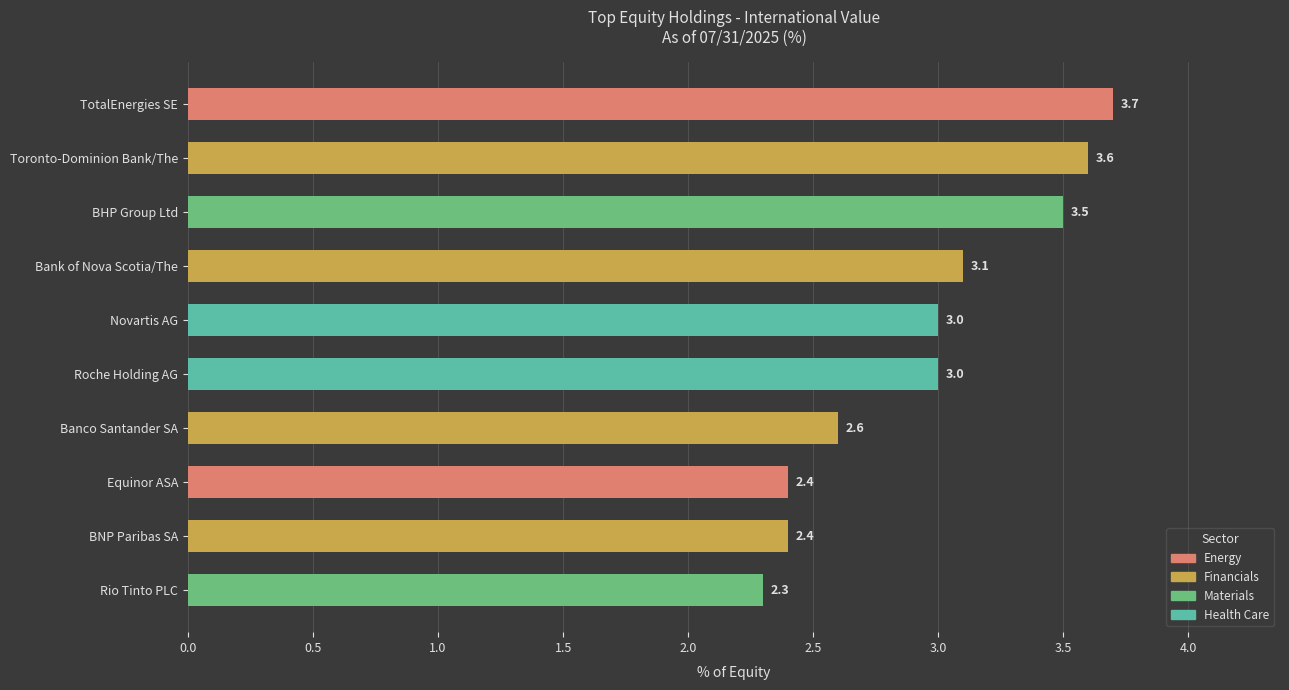

The chart shows a value of 3.0 at Novartis AG. True or false?

True